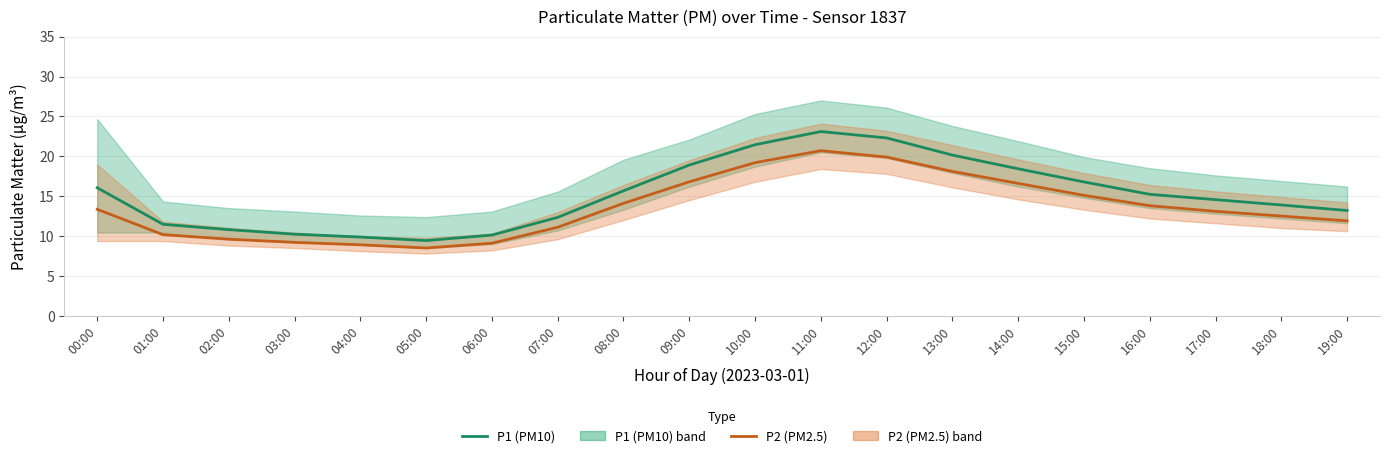

What is the difference between the maximum and minimum values in the P2 (PM2.5) series?

12.2